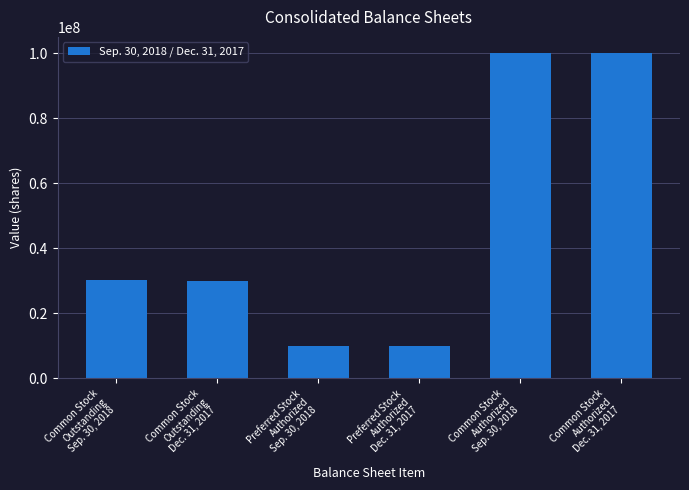

What is the smallest value displayed?

10000000